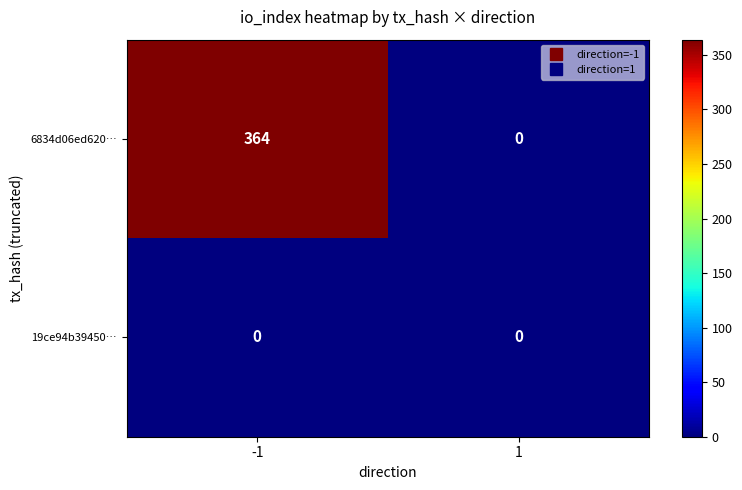

How many series are shown in this chart?

2